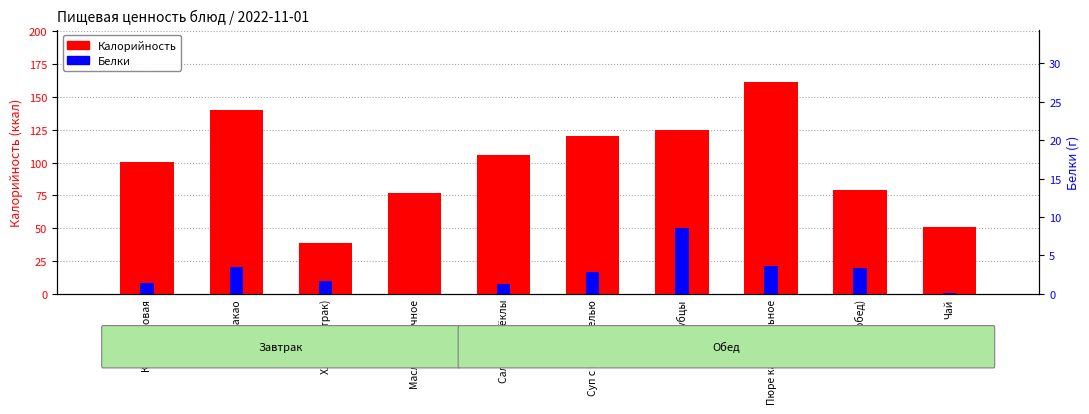

At which category is the sum across all series the highest?

Пюре картофельное